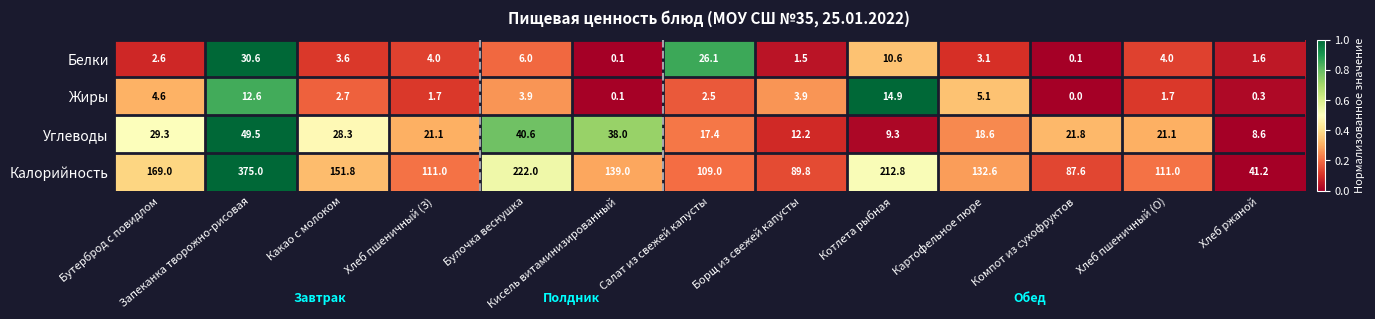

Which category has the highest value across all series?

Запеканка творожно-рисовая